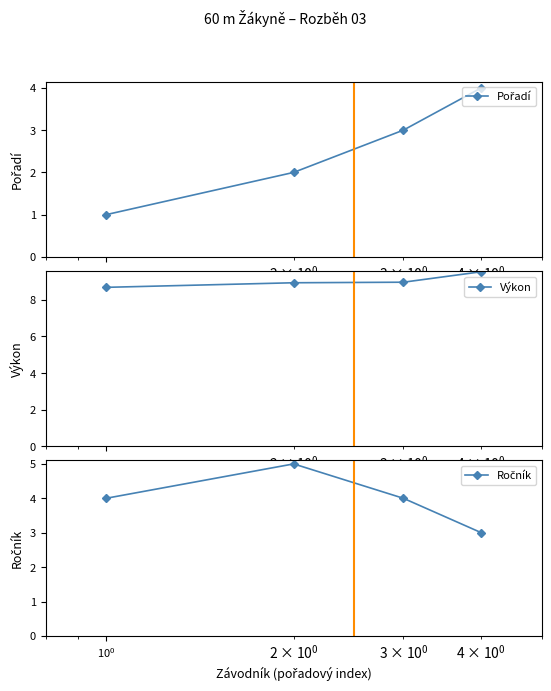

Count the Pořadí values in the range 2 to 4.

3